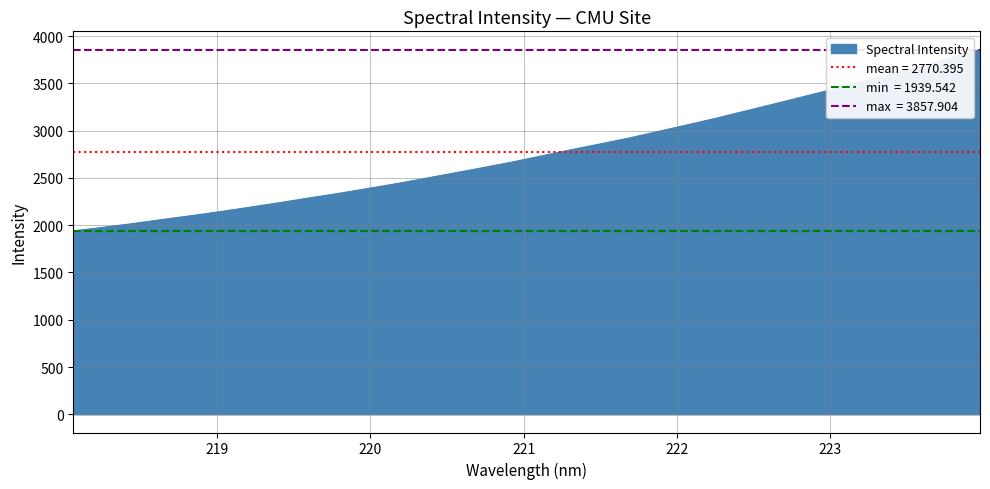

How many values exceed 2733?

16